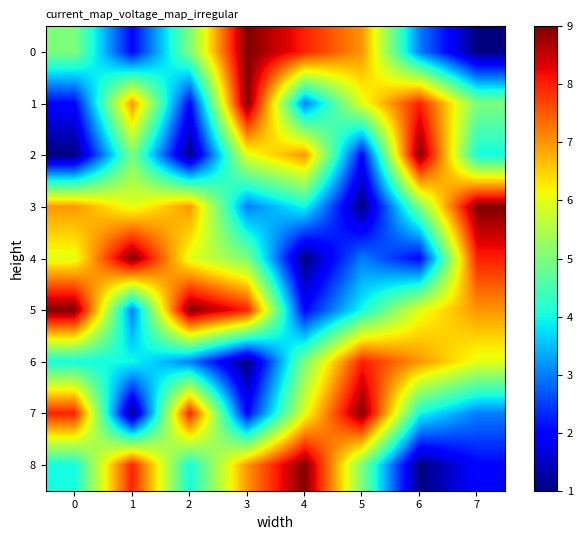

Reading left to right, transcribe all the data shown in this chart.

0: 0=5	1=2	2=5	3=9	4=8	5=7	6=3	7=1
1: 0=2	1=7	2=2	3=9	4=3	5=6	6=8	7=5
2: 0=1	1=5	2=1	3=6	4=7	5=2	6=9	7=4
3: 0=7	1=6	2=7	3=3	4=4	5=1	6=5	7=9
4: 0=6	1=9	2=6	3=5	4=1	5=3	6=2	7=8
5: 0=9	1=3	2=9	3=8	4=2	5=4	6=6	7=7
6: 0=4	1=4	2=3	3=1	4=5	5=8	6=7	7=6
7: 0=8	1=1	2=8	3=2	4=6	5=9	6=4	7=3
8: 0=4	1=8	2=4	3=7	4=9	5=5	6=1	7=2